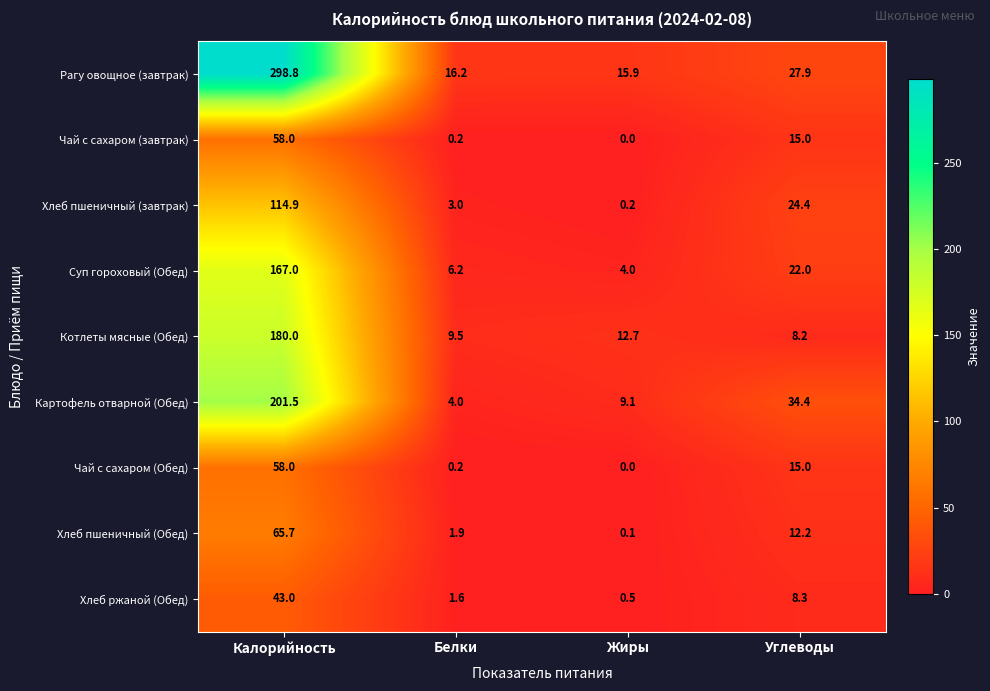

The Хлеб ржаной (Обед) series shows 0.2 at Жиры. True or false?

False